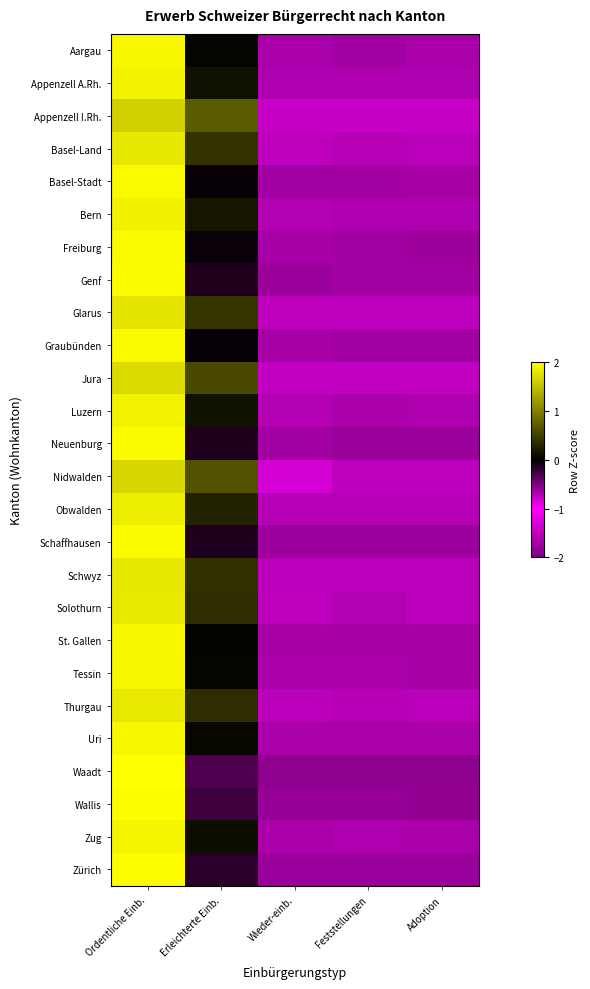

Reading left to right, list all the values displayed in this chart.

Aargau: Ordentliche Einb.=1.9	Erleichterte Einb.=0.0	Wieder-einb.=-0.7	Feststellungen=-0.6	Adoption=-0.7
Appenzell A.Rh.: Ordentliche Einb.=1.9	Erleichterte Einb.=0.1	Wieder-einb.=-0.7	Feststellungen=-0.7	Adoption=-0.7
Appenzell I.Rh.: Ordentliche Einb.=1.6	Erleichterte Einb.=0.7	Wieder-einb.=-0.8	Feststellungen=-0.8	Adoption=-0.8
Basel-Land: Ordentliche Einb.=1.8	Erleichterte Einb.=0.4	Wieder-einb.=-0.7	Feststellungen=-0.7	Adoption=-0.7
Basel-Stadt: Ordentliche Einb.=1.9	Erleichterte Einb.=-0.0	Wieder-einb.=-0.6	Feststellungen=-0.6	Adoption=-0.6
Bern: Ordentliche Einb.=1.9	Erleichterte Einb.=0.2	Wieder-einb.=-0.7	Feststellungen=-0.7	Adoption=-0.7
Freiburg: Ordentliche Einb.=1.9	Erleichterte Einb.=-0.0	Wieder-einb.=-0.6	Feststellungen=-0.6	Adoption=-0.6
Genf: Ordentliche Einb.=2.0	Erleichterte Einb.=-0.1	Wieder-einb.=-0.6	Feststellungen=-0.6	Adoption=-0.6
Glarus: Ordentliche Einb.=1.8	Erleichterte Einb.=0.4	Wieder-einb.=-0.7	Feststellungen=-0.7	Adoption=-0.7
Graubünden: Ordentliche Einb.=1.9	Erleichterte Einb.=-0.0	Wieder-einb.=-0.6	Feststellungen=-0.6	Adoption=-0.6
Jura: Ordentliche Einb.=1.7	Erleichterte Einb.=0.6	Wieder-einb.=-0.8	Feststellungen=-0.8	Adoption=-0.8
Luzern: Ordentliche Einb.=1.9	Erleichterte Einb.=0.1	Wieder-einb.=-0.7	Feststellungen=-0.7	Adoption=-0.7
Neuenburg: Ordentliche Einb.=2.0	Erleichterte Einb.=-0.1	Wieder-einb.=-0.6	Feststellungen=-0.6	Adoption=-0.6
Nidwalden: Ordentliche Einb.=1.7	Erleichterte Einb.=0.6	Wieder-einb.=-0.8	Feststellungen=-0.7	Adoption=-0.7
Obwalden: Ordentliche Einb.=1.9	Erleichterte Einb.=0.3	Wieder-einb.=-0.7	Feststellungen=-0.7	Adoption=-0.7
Schaffhausen: Ordentliche Einb.=2.0	Erleichterte Einb.=-0.1	Wieder-einb.=-0.6	Feststellungen=-0.6	Adoption=-0.6
Schwyz: Ordentliche Einb.=1.8	Erleichterte Einb.=0.4	Wieder-einb.=-0.7	Feststellungen=-0.7	Adoption=-0.7
Solothurn: Ordentliche Einb.=1.8	Erleichterte Einb.=0.3	Wieder-einb.=-0.7	Feststellungen=-0.7	Adoption=-0.7
St. Gallen: Ordentliche Einb.=1.9	Erleichterte Einb.=0.0	Wieder-einb.=-0.7	Feststellungen=-0.6	Adoption=-0.7
Tessin: Ordentliche Einb.=1.9	Erleichterte Einb.=0.0	Wieder-einb.=-0.7	Feststellungen=-0.7	Adoption=-0.6
Thurgau: Ordentliche Einb.=1.8	Erleichterte Einb.=0.4	Wieder-einb.=-0.7	Feststellungen=-0.7	Adoption=-0.7
Uri: Ordentliche Einb.=1.9	Erleichterte Einb.=0.0	Wieder-einb.=-0.7	Feststellungen=-0.7	Adoption=-0.7
Waadt: Ordentliche Einb.=2.0	Erleichterte Einb.=-0.3	Wieder-einb.=-0.6	Feststellungen=-0.6	Adoption=-0.6
Wallis: Ordentliche Einb.=2.0	Erleichterte Einb.=-0.2	Wieder-einb.=-0.6	Feststellungen=-0.6	Adoption=-0.6
Zug: Ordentliche Einb.=1.9	Erleichterte Einb.=0.1	Wieder-einb.=-0.7	Feststellungen=-0.7	Adoption=-0.7
Zürich: Ordentliche Einb.=2.0	Erleichterte Einb.=-0.2	Wieder-einb.=-0.6	Feststellungen=-0.6	Adoption=-0.6